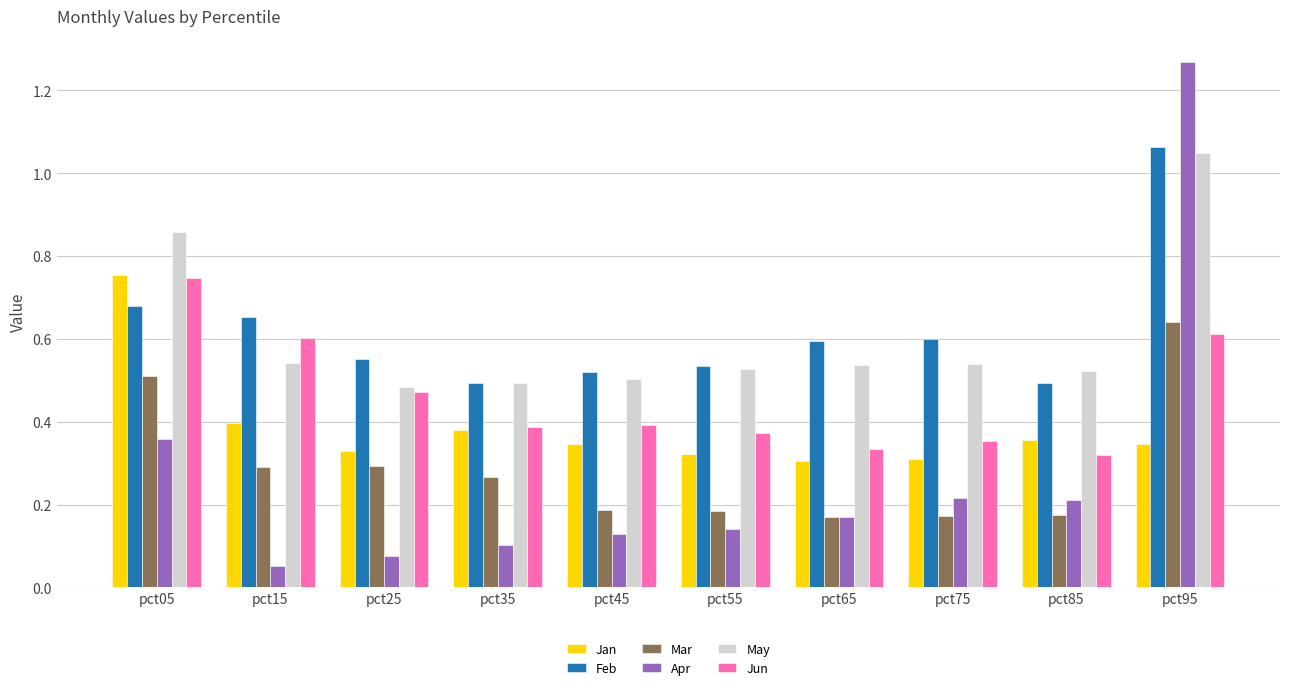

Does the chart contain stacked bars?

No